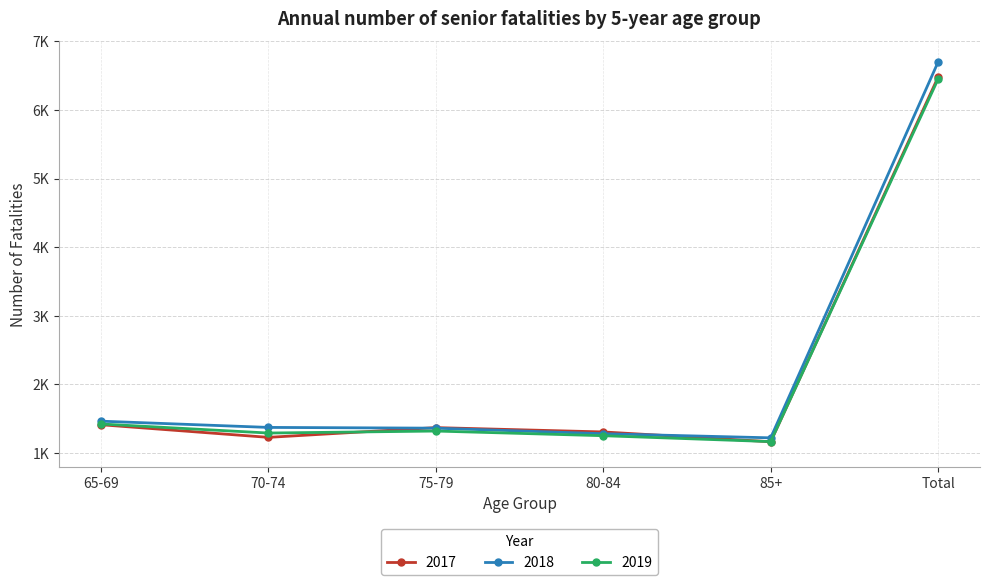

Is the value of 2019 at 75-79 greater than the value of 2018 at 70-74?

No